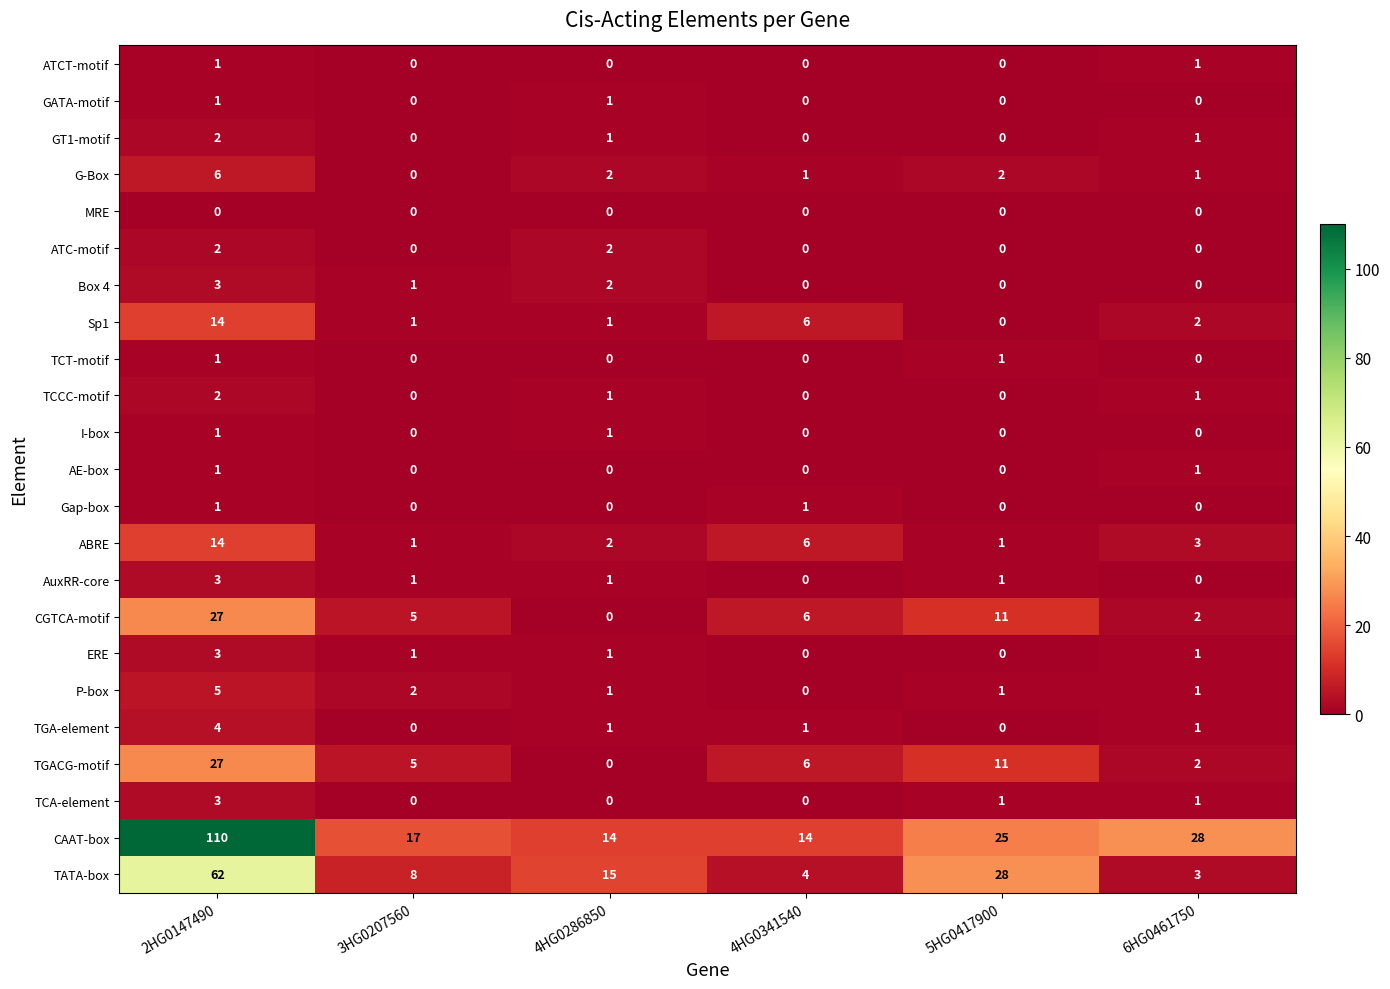

Count the TCA-element values in the range 0 to 1.

5